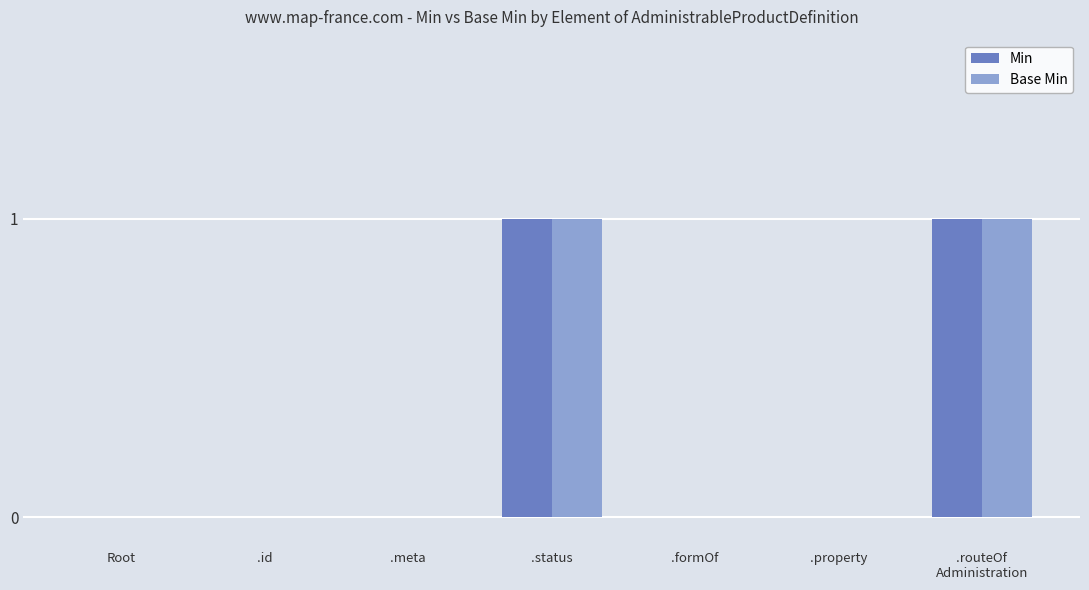

True or false: Min has a value of 0 at Root.

True